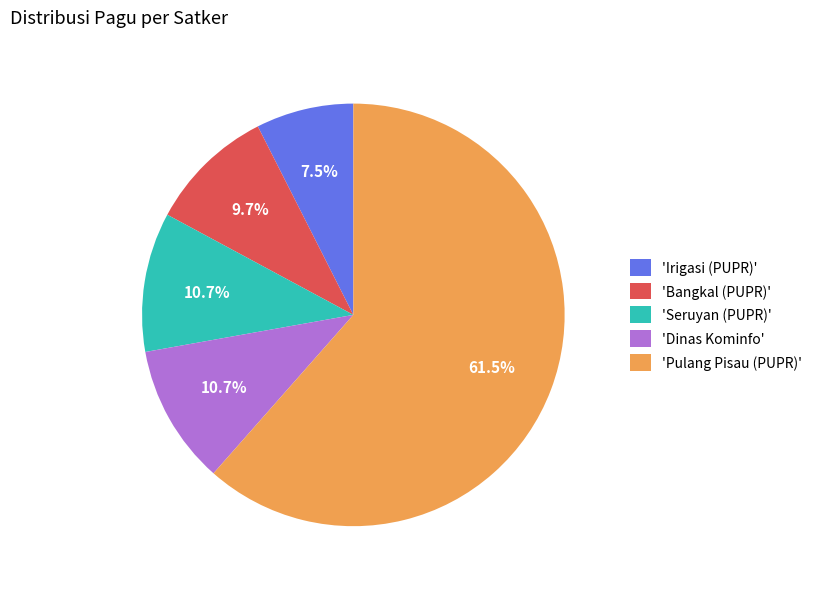

Does any single category account for the majority?

Yes